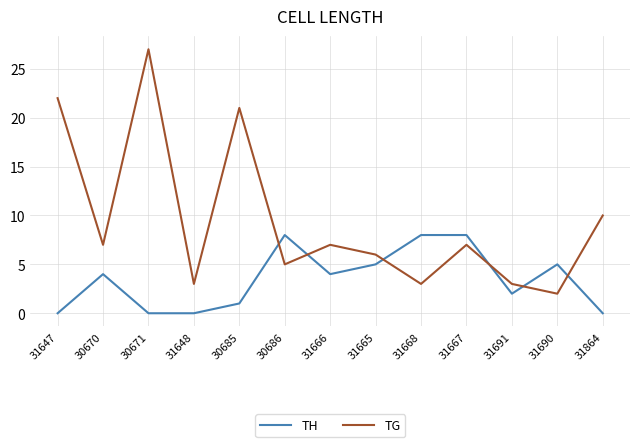

Reading left to right, transcribe all the data shown in this chart.

TH: 31647=0	30670=4	30671=0	31648=0	30685=1	30686=8	31666=4	31665=5	31668=8	31667=8	31691=2	31690=5	31864=0
TG: 31647=22	30670=7	30671=27	31648=3	30685=21	30686=5	31666=7	31665=6	31668=3	31667=7	31691=3	31690=2	31864=10